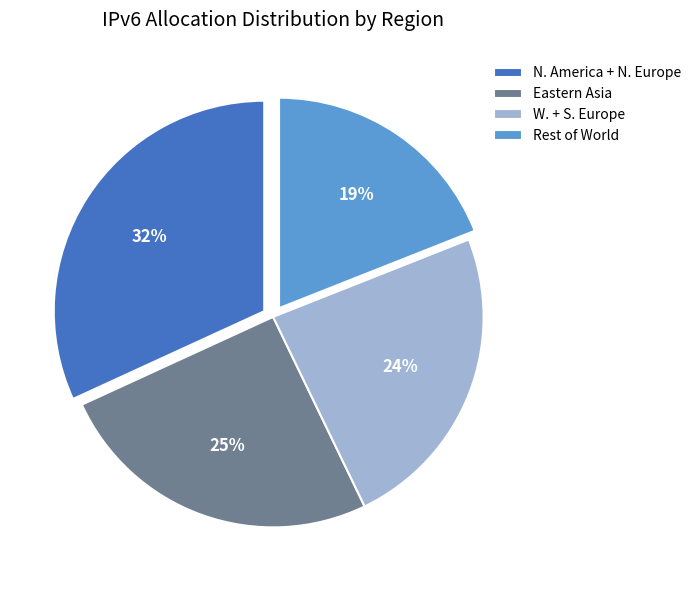

Which category has the smallest portion of the pie?

Rest of World